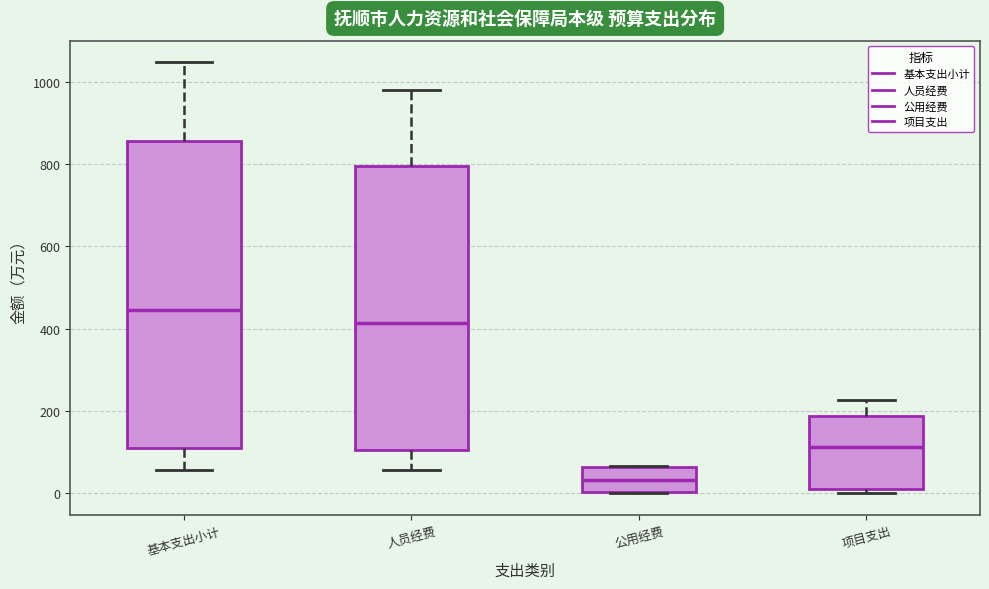

Reading left to right, read every box against the y-axis: the position of its median line, the range the box covers, and the ends of its whiskers. The values are not printed on the chart, so give them approximately, as read against the axis.

基本支出小计: median 440, box 100 to 860, whiskers 60 to 1040
人员经费: median 420, box 100 to 800, whiskers 60 to 980
公用经费: median 40, box 0 to 60, whiskers 0 to 60
项目支出: median 120, box 20 to 180, whiskers 0 to 220